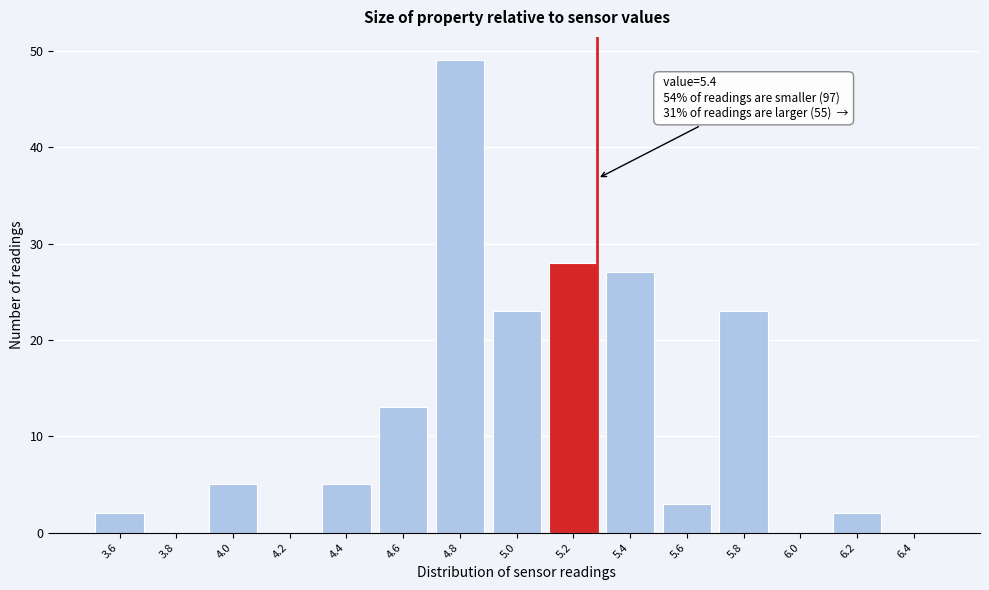

Reading right to left, list all the values displayed in this chart.

6.4=0	6.2=2	6.0=0	5.8=23	5.6=3	5.4=27	5.2=28	5.0=23	4.8=49	4.6=13	4.4=5	4.2=0	4.0=5	3.8=0	3.6=2